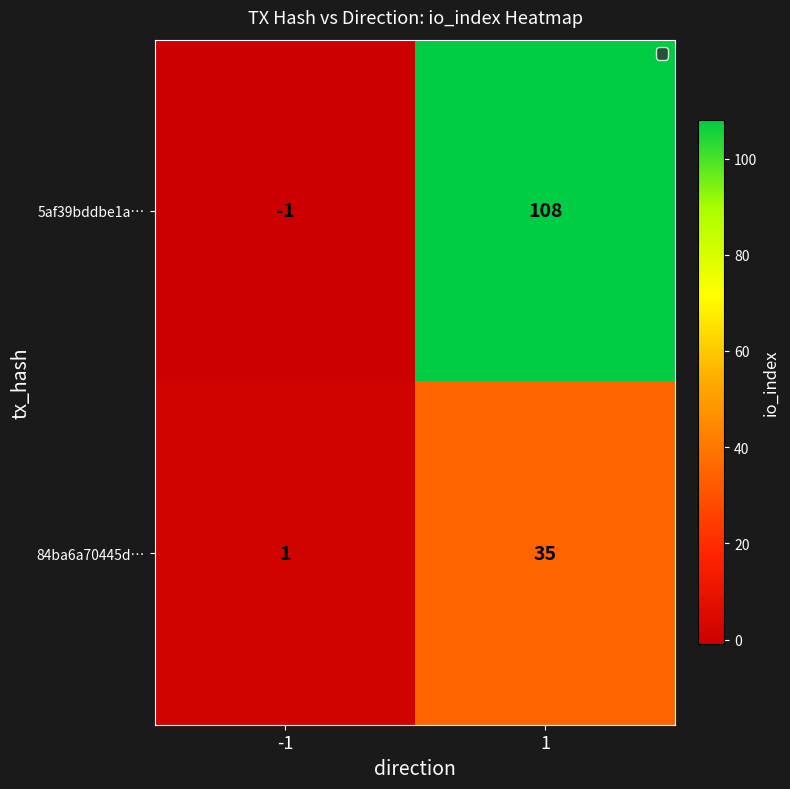

What is the sum of all 84ba6a70445d… values?

36